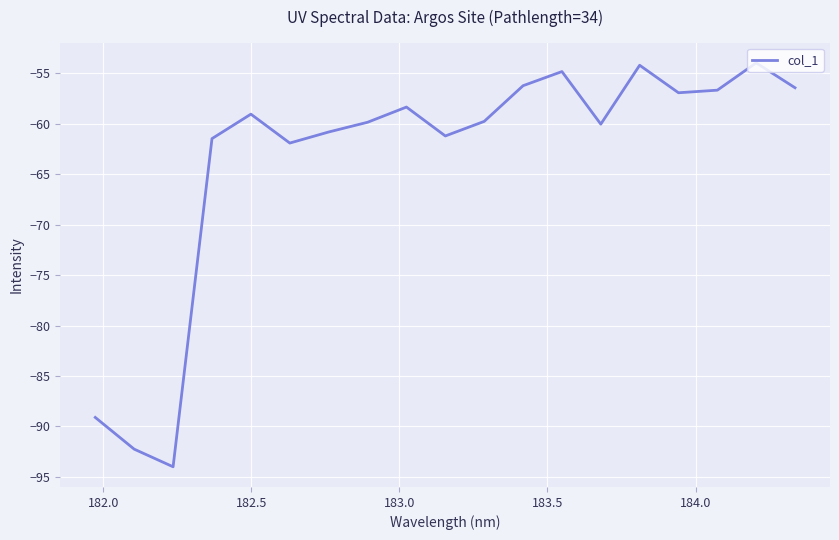

What is the difference between the maximum and minimum values?

40.0